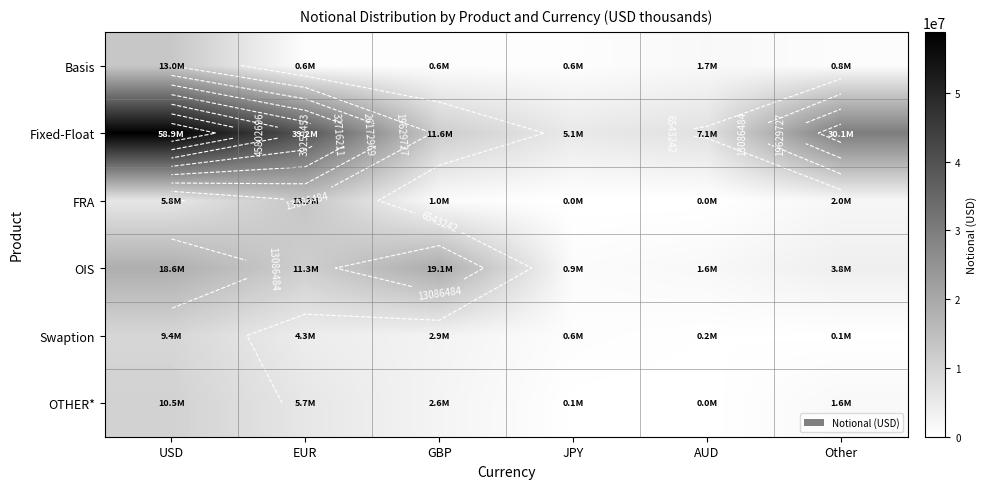

True or false: FRA has a value of 2036154 at Other.

True